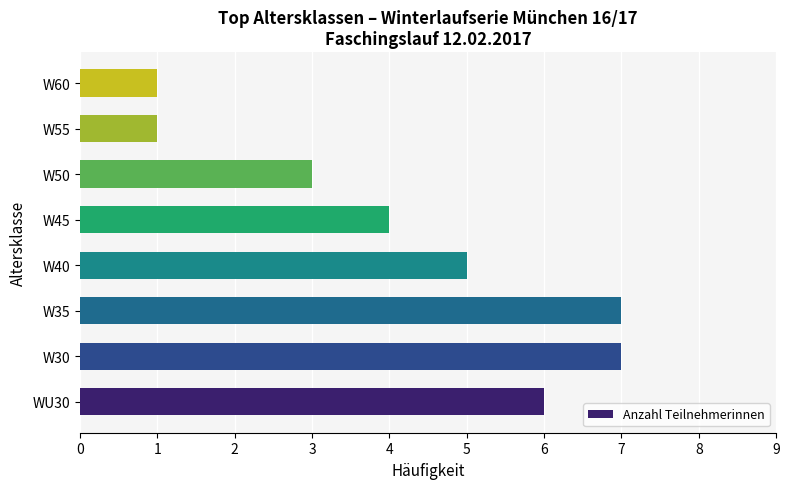

What is the maximum value shown in the chart?

7